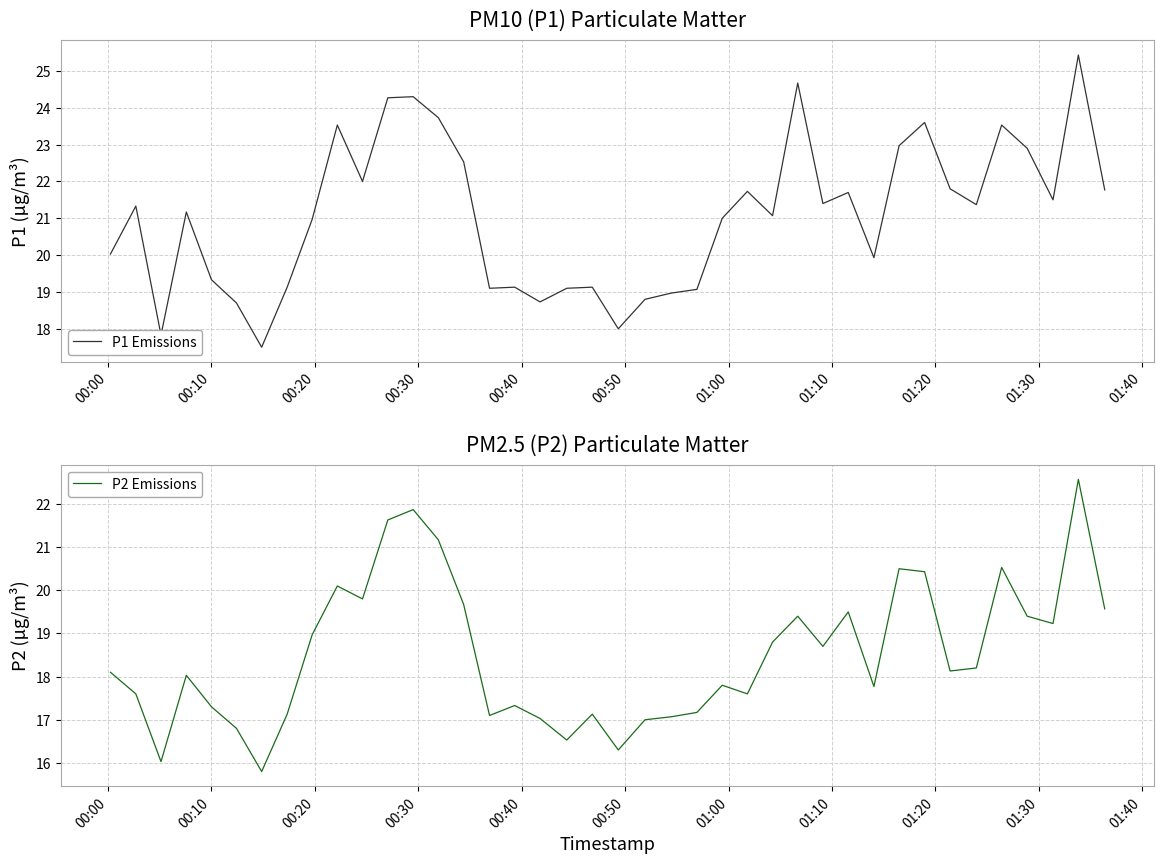

What is the highest value of the P1 Emissions series?

25.4